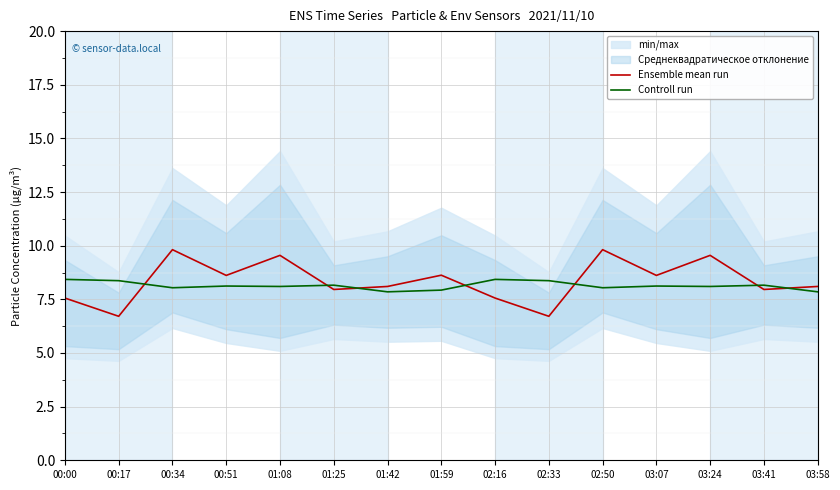

Which has a higher value, 03:58 or 03:24?

03:24